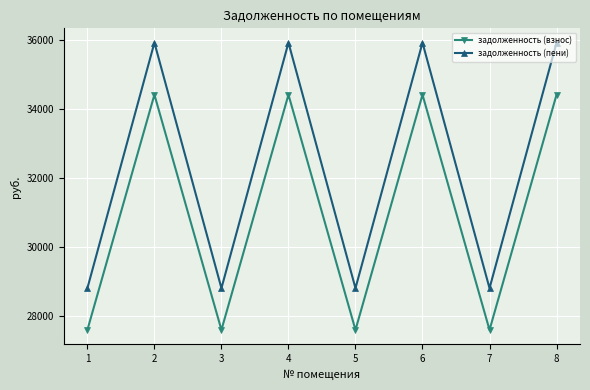

Rank the series by their average value, from highest to lowest.

задолженность (пени), задолженность (взнос)